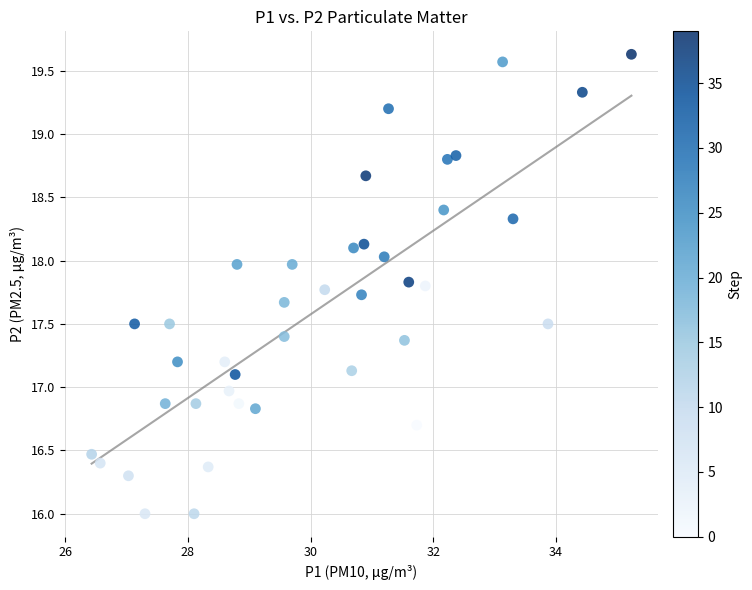

What is the range of X values (max minus min)?

8.8